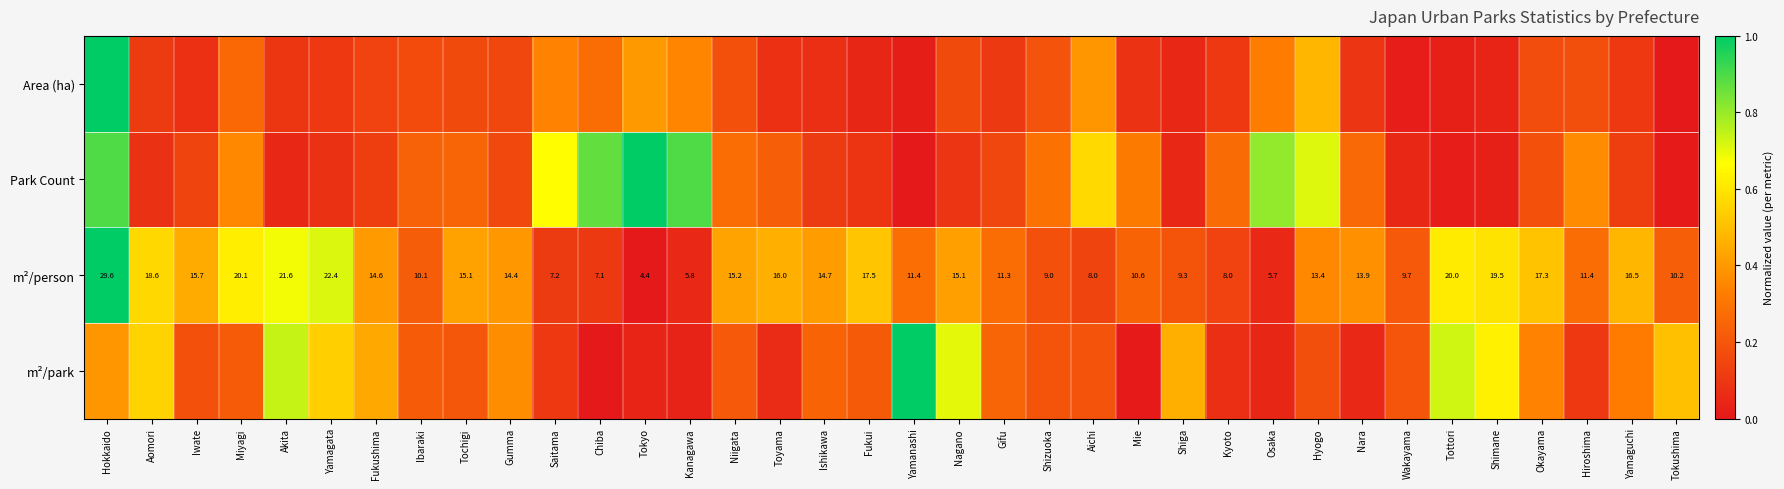

At which label is m²/person closest to 17?

Okayama